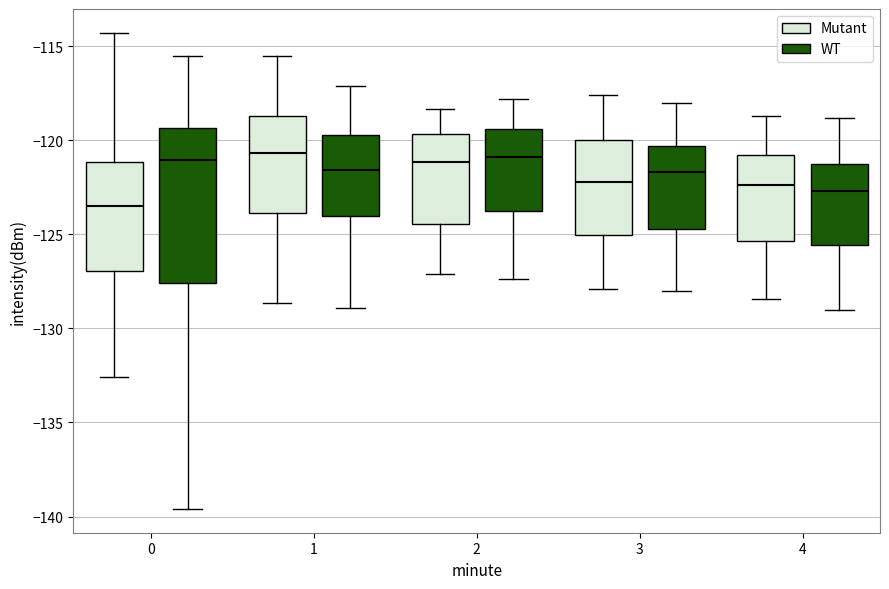

Reading left to right, transcribe this box plot: for each box, give where its median line is, the range the box spans, and where its two whiskers end, as read against the y-axis. The values are not printed on the chart, so give them approximately, as read against the axis.

0 (Mutant): median -123.5, box -127.0 to -121.0, whiskers -132.5 to -114.5
0 (WT): median -121.0, box -127.5 to -119.5, whiskers -139.5 to -115.5
1 (Mutant): median -120.5, box -124.0 to -118.5, whiskers -128.5 to -115.5
1 (WT): median -121.5, box -124.0 to -119.5, whiskers -129.0 to -117.0
2 (Mutant): median -121.0, box -124.5 to -119.5, whiskers -127.0 to -118.5
2 (WT): median -121.0, box -123.5 to -119.5, whiskers -127.5 to -118.0
3 (Mutant): median -122.0, box -125.0 to -120.0, whiskers -128.0 to -117.5
3 (WT): median -121.5, box -124.5 to -120.5, whiskers -128.0 to -118.0
4 (Mutant): median -122.5, box -125.5 to -121.0, whiskers -128.5 to -118.5
4 (WT): median -122.5, box -125.5 to -121.0, whiskers -129.0 to -119.0